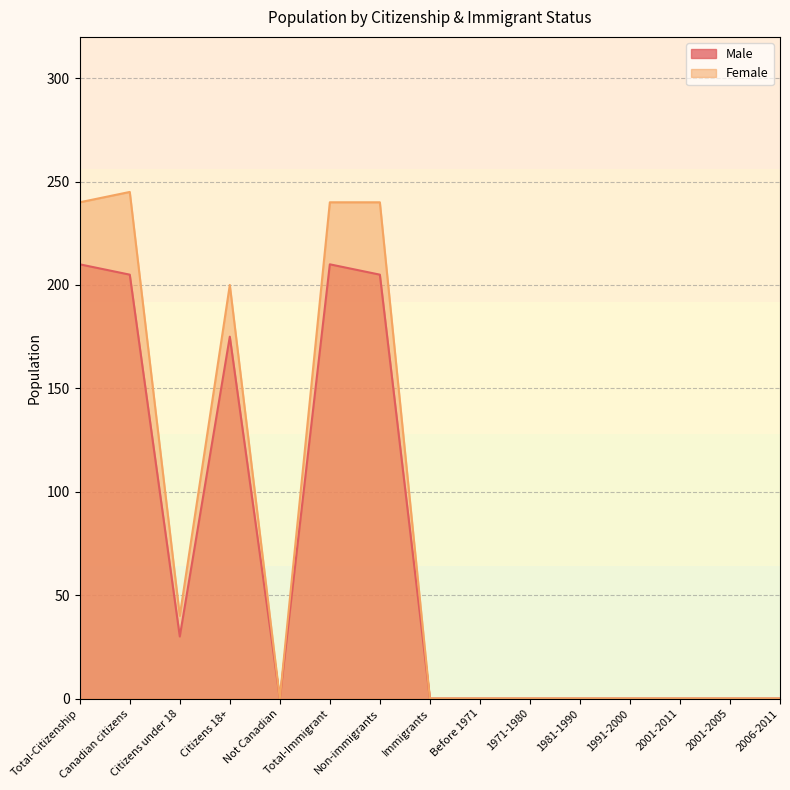

Rank the series by their average value, from lowest to highest.

Male, Female